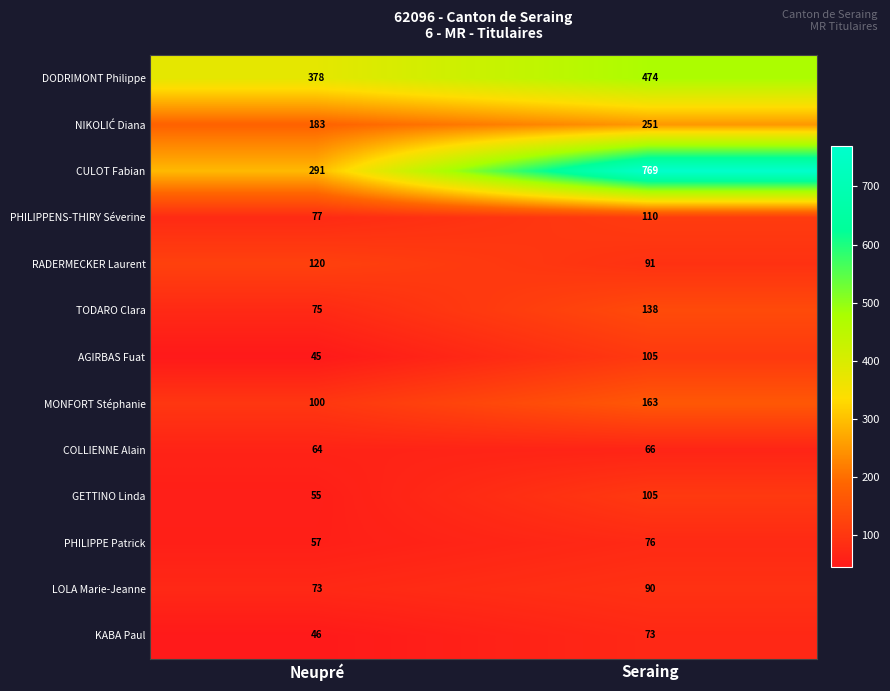

The value of LOLA Marie-Jeanne at Neupré is 73. True or false?

True